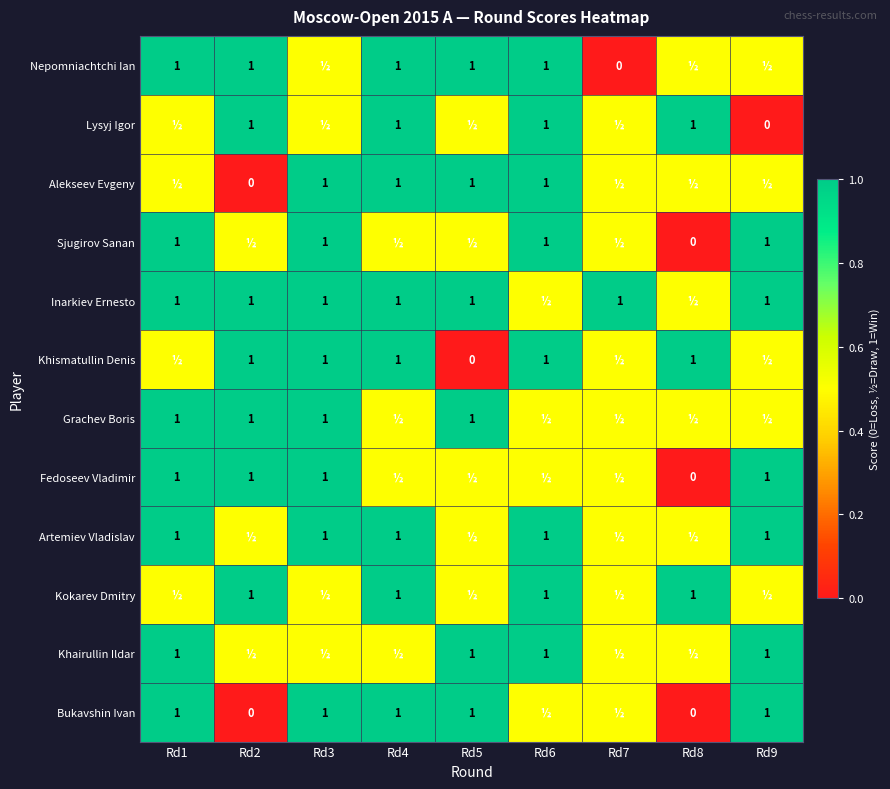

Which category has the lowest value across all series?

Rd7